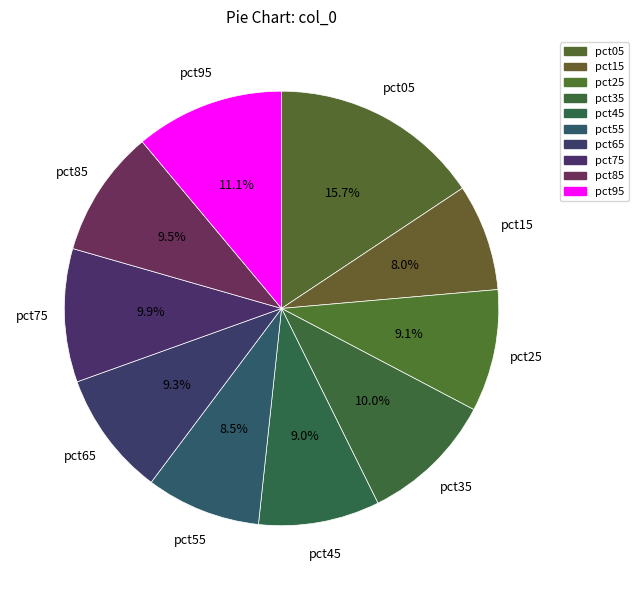

To the nearest percent, what portion does pct95 represent?

11%